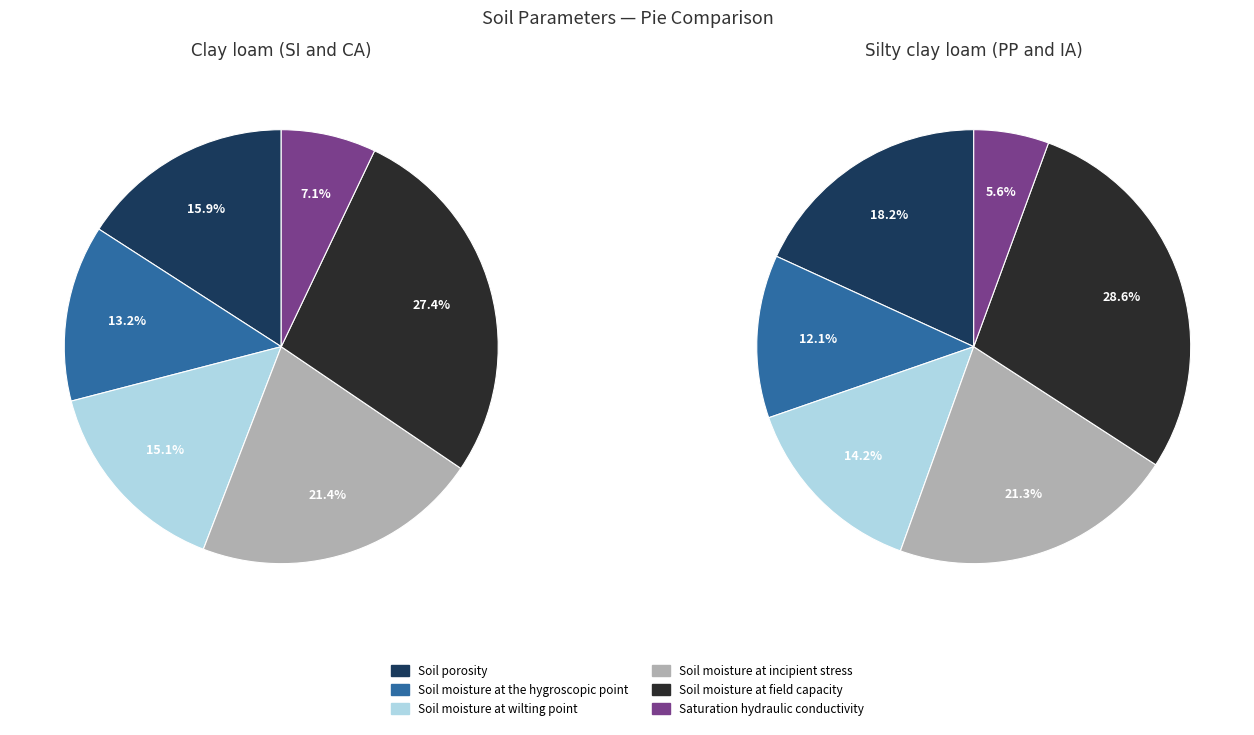

The Saturation hydraulic conductivity slice represents 7% of the pie. True or false?

False